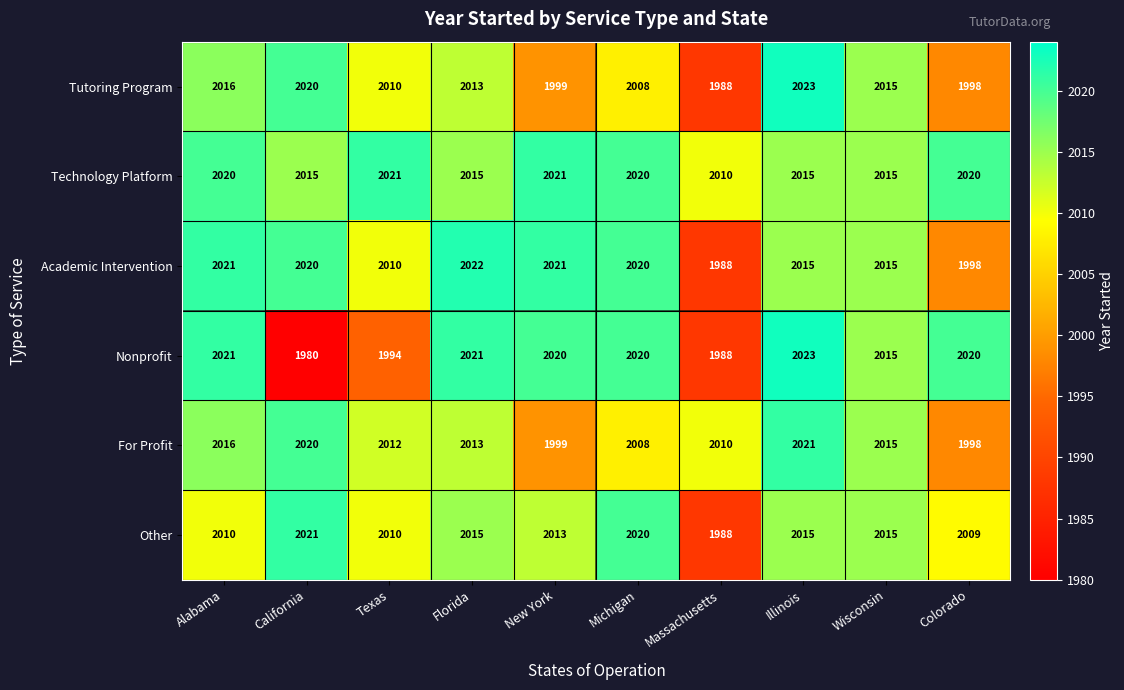

True or false: Tutoring Program has a value of 3395 at California.

False